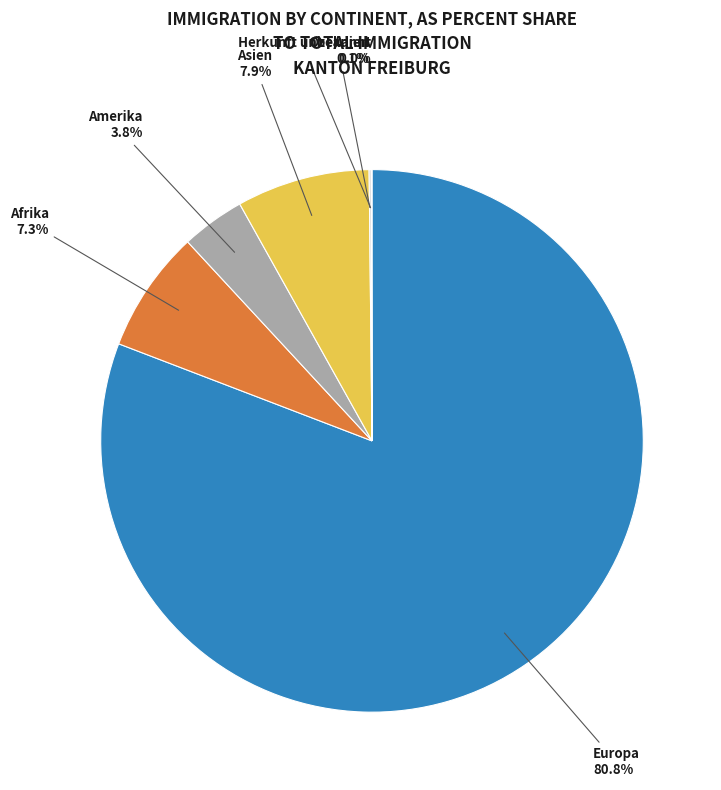

To the nearest percent, what portion does Afrika represent?

7%